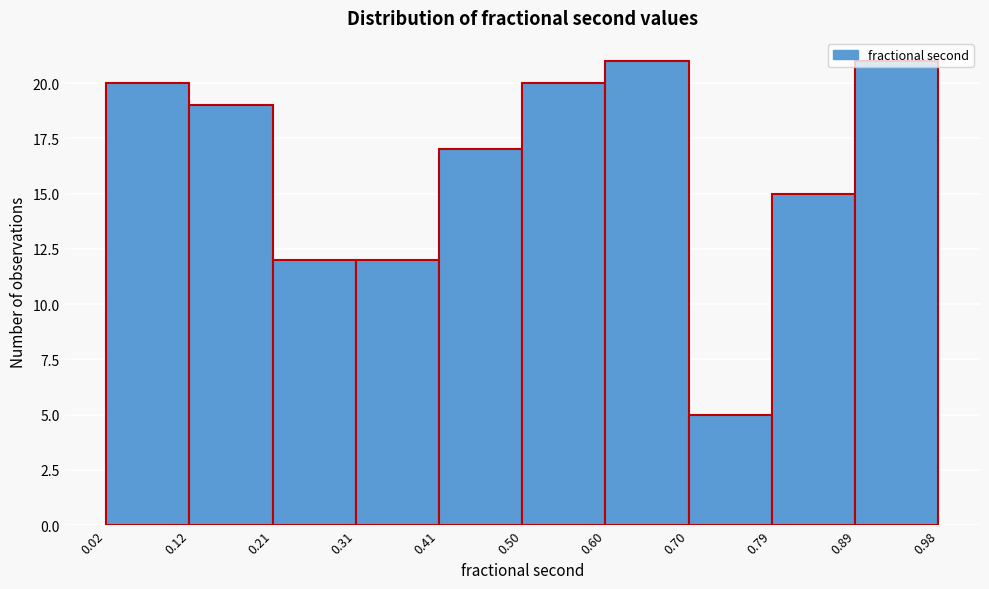

Reading left to right, transcribe this chart: for each bar, give the range it covers on the x-axis and its height. The values are not printed on the chart, so give them approximately, as read against the axis.

0.02 to 0.12: 20
0.12 to 0.21: 19
0.21 to 0.31: 12
0.31 to 0.41: 12
0.41 to 0.50: 17
0.50 to 0.60: 20
0.60 to 0.70: 21
0.70 to 0.79: 5
0.79 to 0.89: 15
0.89 to 0.98: 21